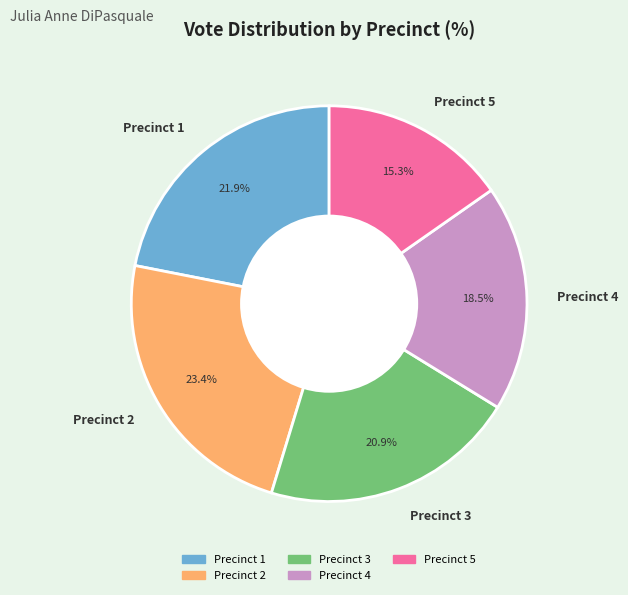

What percentage is the Precinct 1 slice, to the nearest percent?

22%